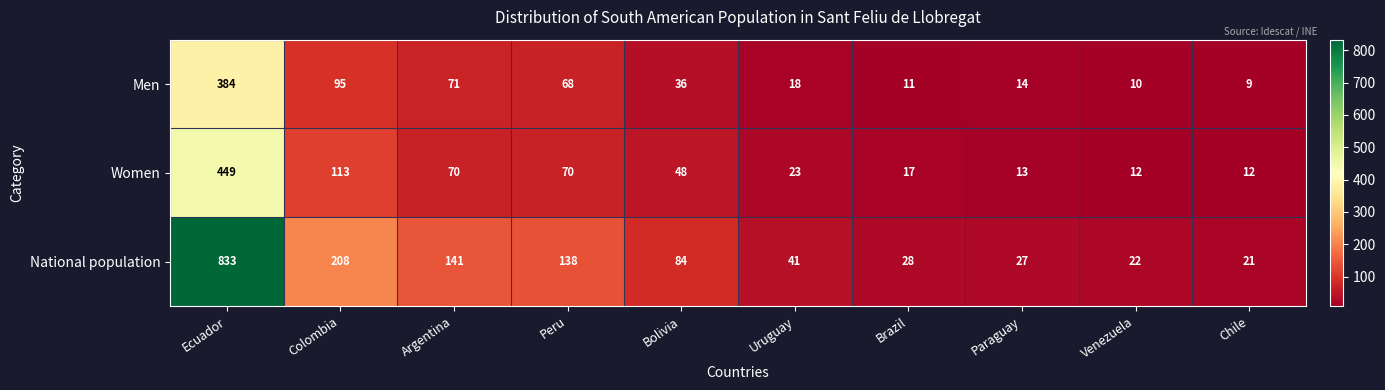

What is the maximum value for Men?

384